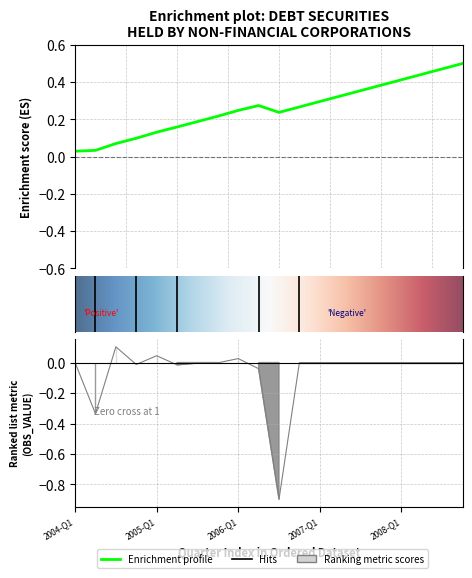

The chart shows a value of 0.0 at 2004-Q1. True or false?

True